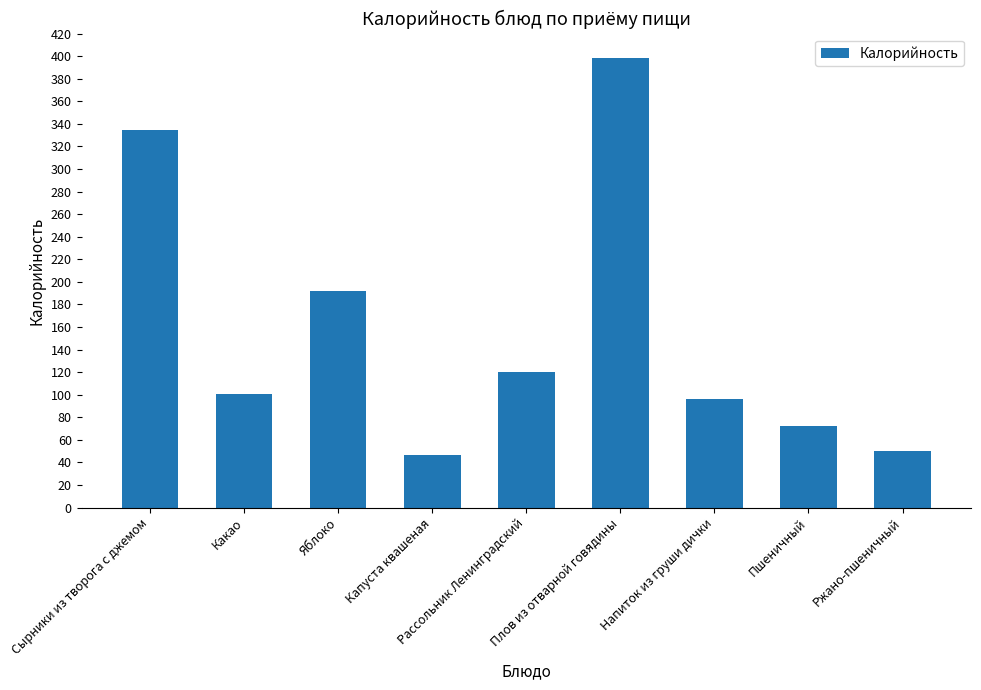

What is the average value?

156.7